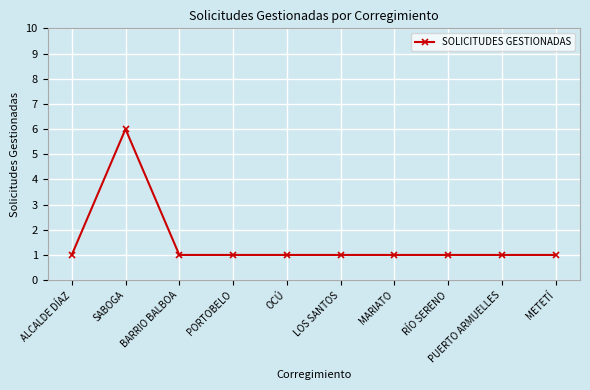

What position from the right is PUERTO ARMUELLES?

2